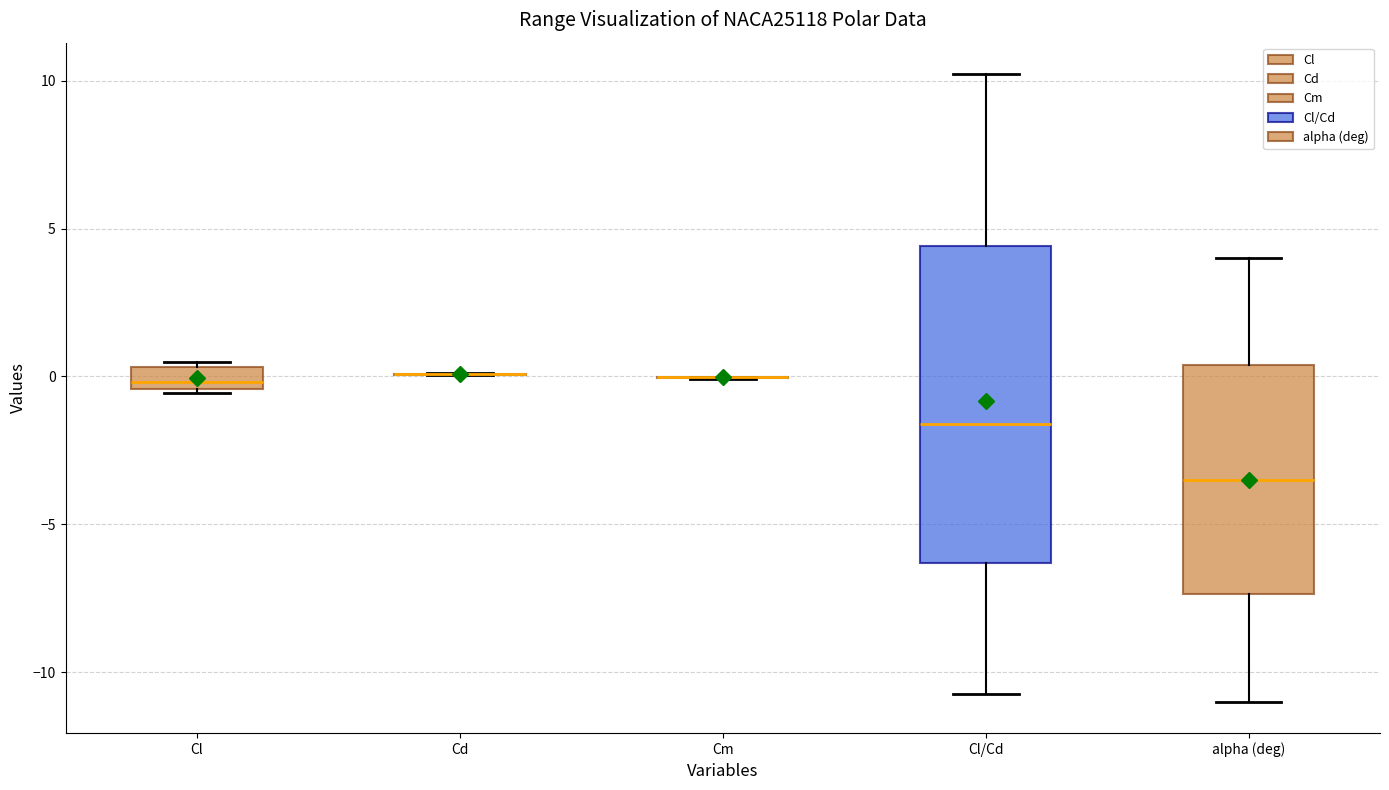

Comparing the boxes themselves (not the whiskers), which one is the tallest?

Cl/Cd